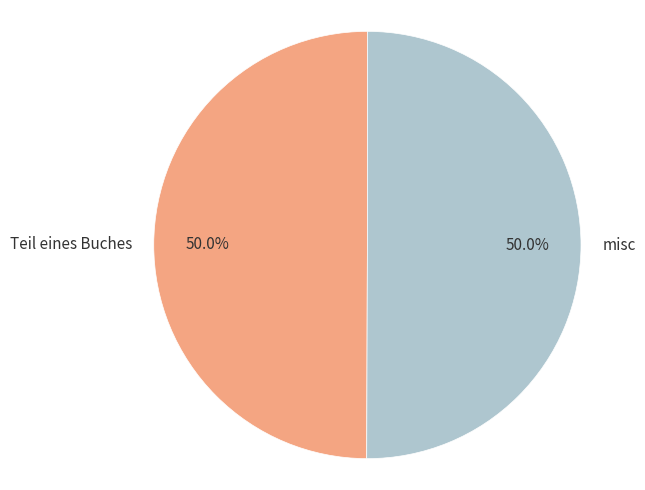

Do misc and Teil eines Buches together represent more than half of the pie?

Yes